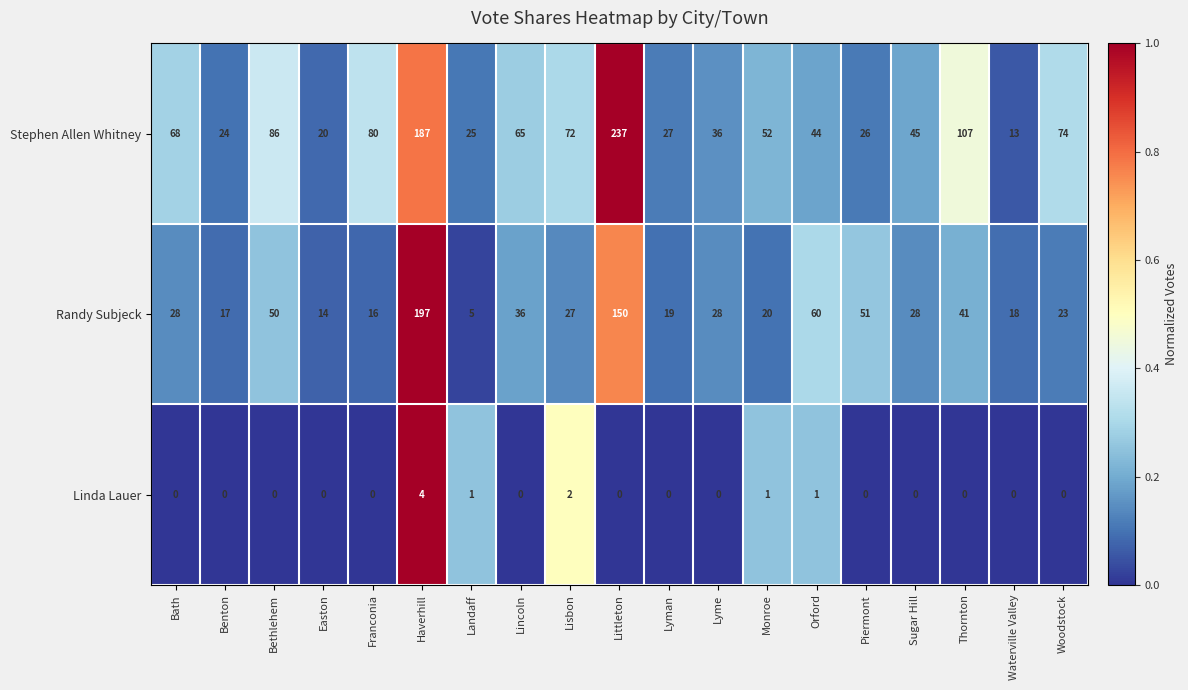

What is the difference between the maximum and second lowest values in the Stephen Allen Whitney series?

217